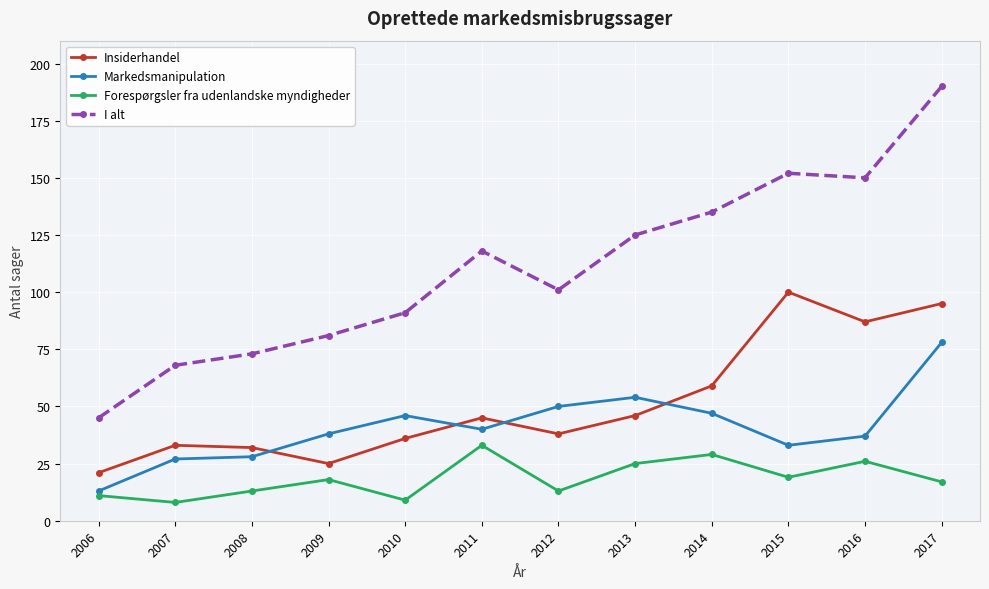

True or false: Forespørgsler fra udenlandske myndigheder and Insiderhandel intersect in this chart.

False